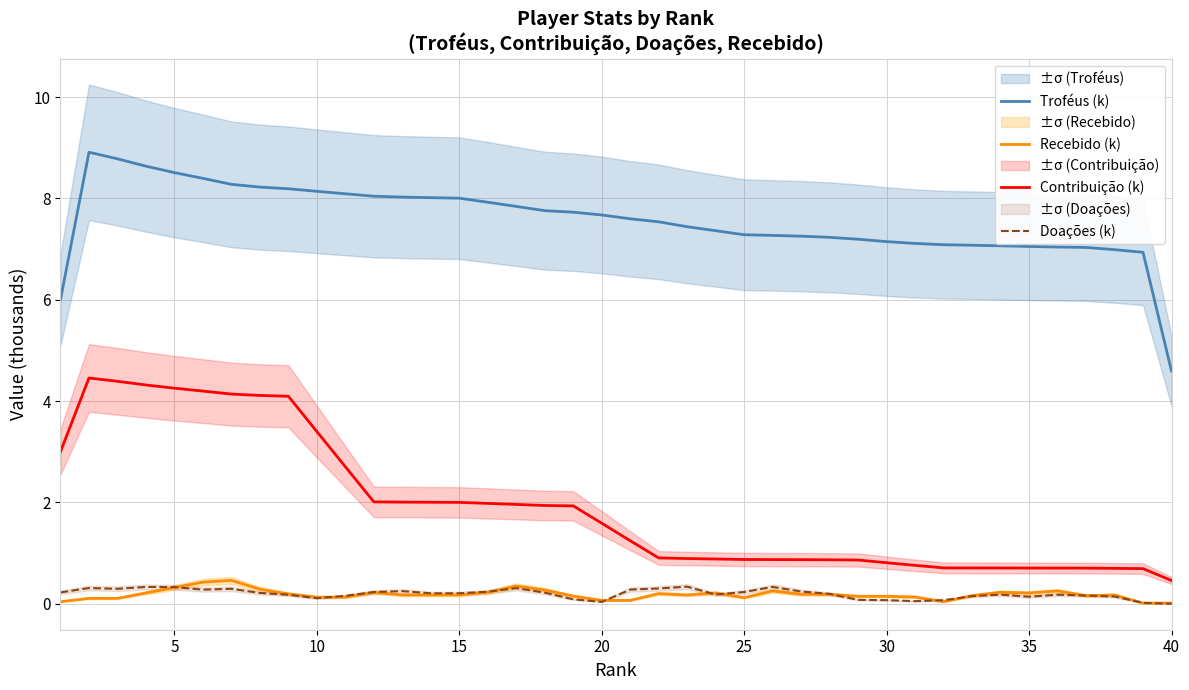

True or false: Contribuição (k) and Troféus (k) intersect in this chart.

False